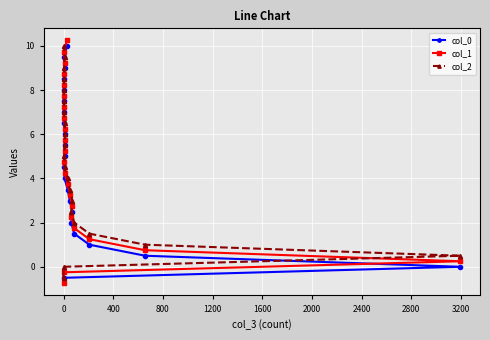

What is the value of the col_0 point at the 17th from the left?

7.0